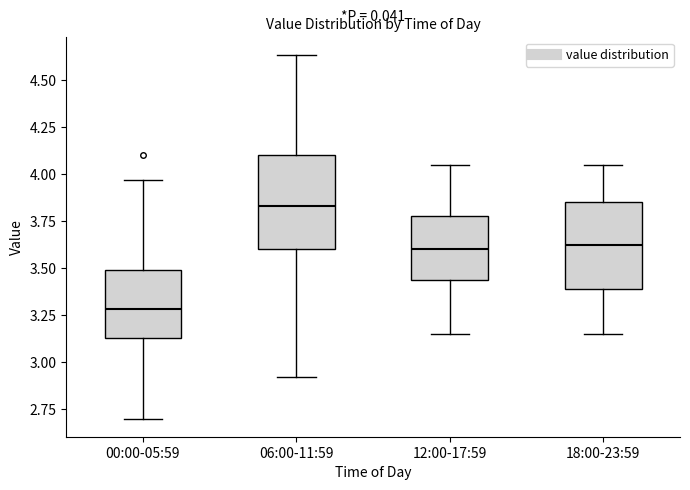

Which box has the highest median line?

06:00-11:59